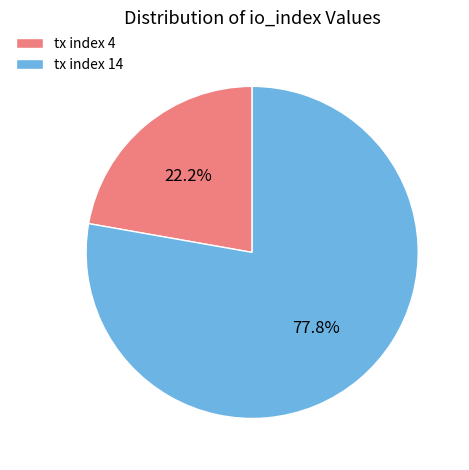

How much of the chart is everything except tx index 4?

77.8%